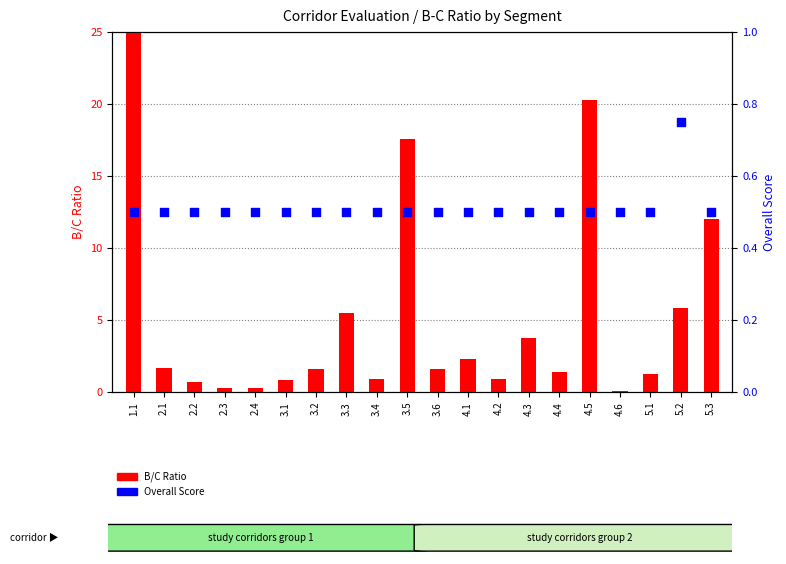

At which category is the sum across all series the highest?

1.1